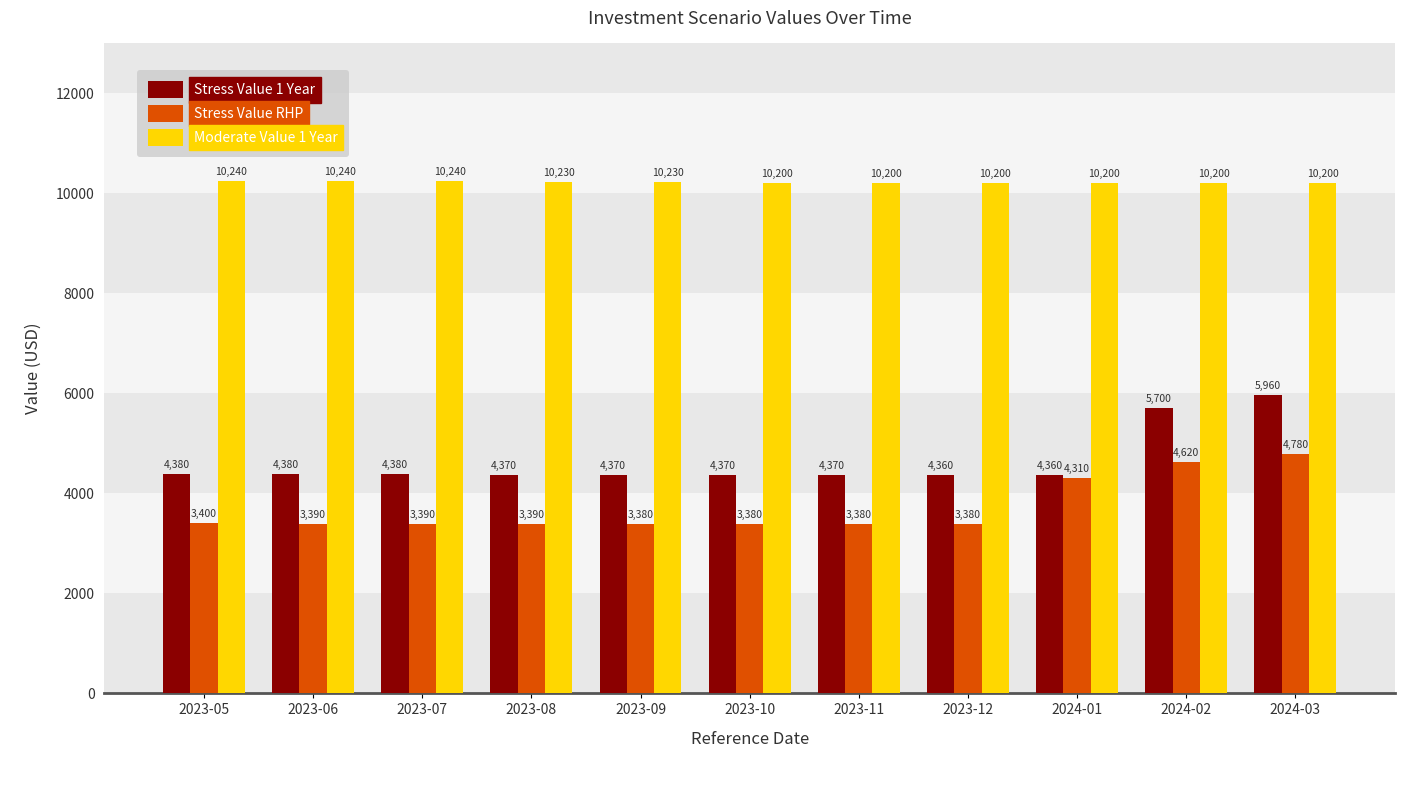

Reading left to right, extract all data points from this chart.

Stress Value 1 Year: 2023-05=4380	2023-06=4380	2023-07=4380	2023-08=4370	2023-09=4370	2023-10=4370	2023-11=4370	2023-12=4360	2024-01=4360	2024-02=5700	2024-03=5960
Stress Value RHP: 2023-05=3400	2023-06=3390	2023-07=3390	2023-08=3390	2023-09=3380	2023-10=3380	2023-11=3380	2023-12=3380	2024-01=4310	2024-02=4620	2024-03=4780
Moderate Value 1 Year: 2023-05=10240	2023-06=10240	2023-07=10240	2023-08=10230	2023-09=10230	2023-10=10200	2023-11=10200	2023-12=10200	2024-01=10200	2024-02=10200	2024-03=10200